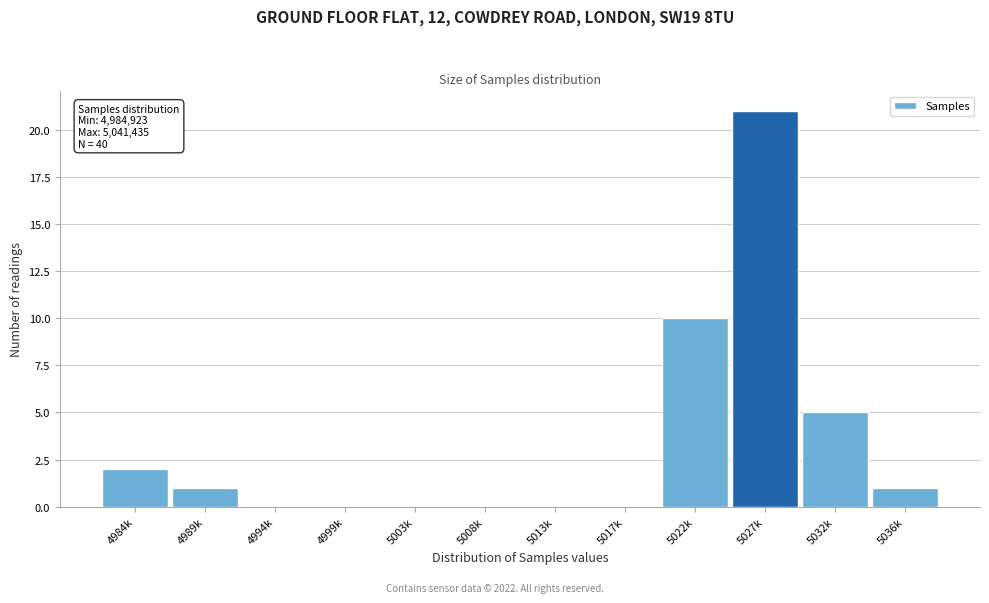

Reading left to right, transcribe all the data shown in this chart.

4984k=2	4989k=1	4994k=0	4999k=0	5003k=0	5008k=0	5013k=0	5017k=0	5022k=10	5027k=21	5032k=5	5036k=1